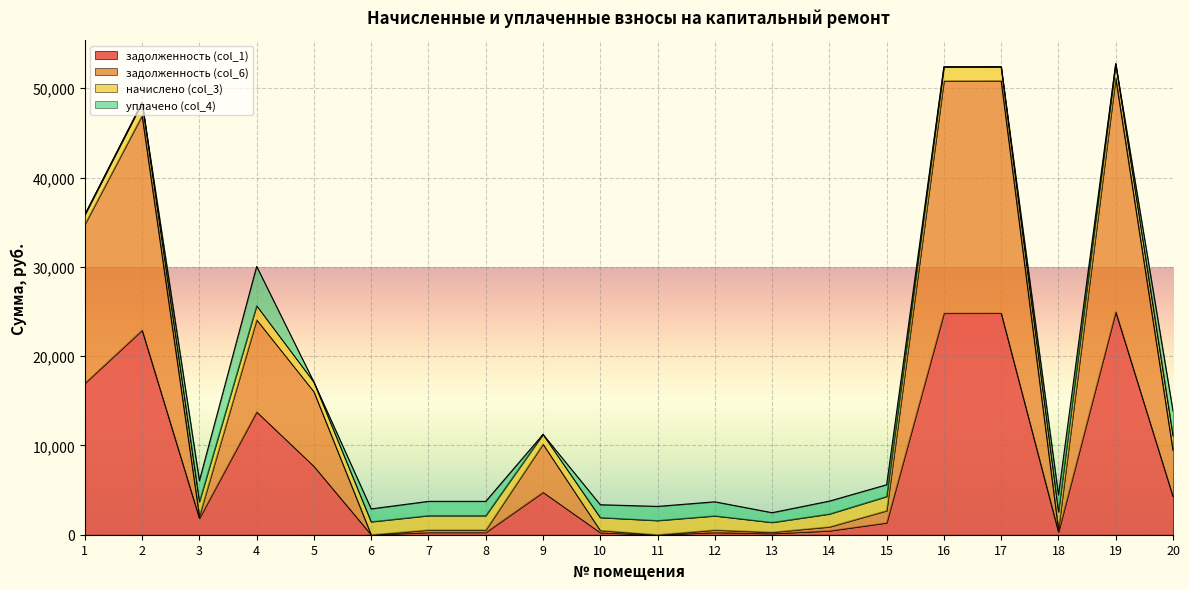

The value of задолженность (col_1) at 11 is 15655.4. True or false?

False